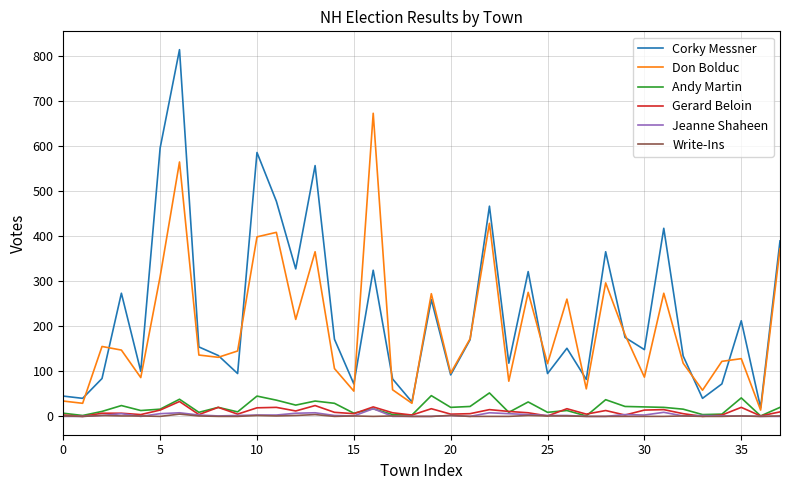

True or false: Gerard Beloin and Corky Messner intersect in this chart.

False